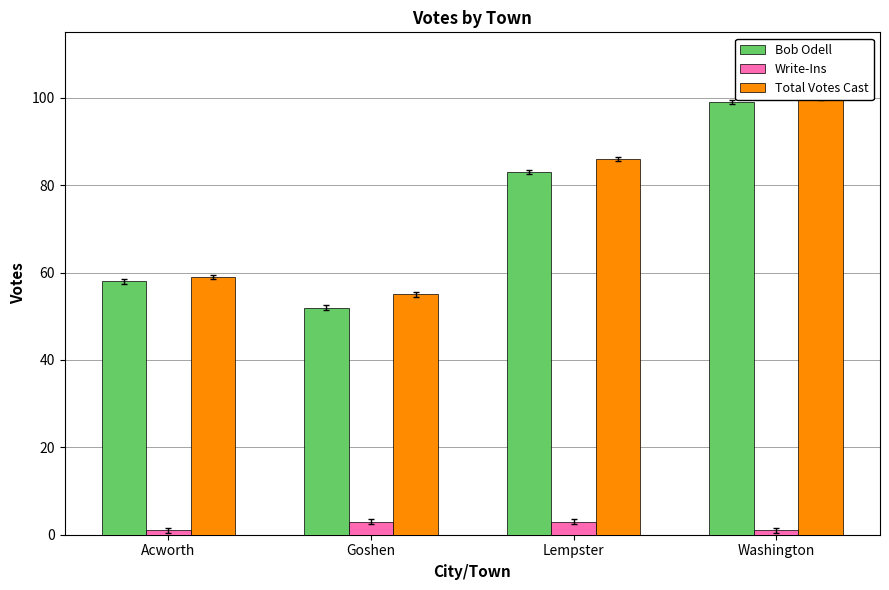

How many categories are shown in the chart?

4